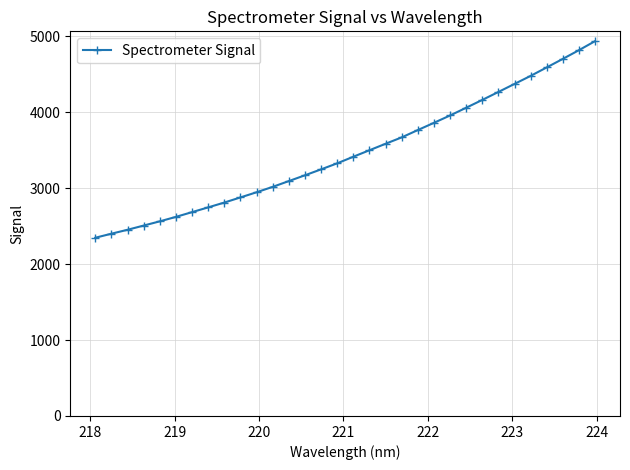

What is the maximum value shown in the chart?

4933.8